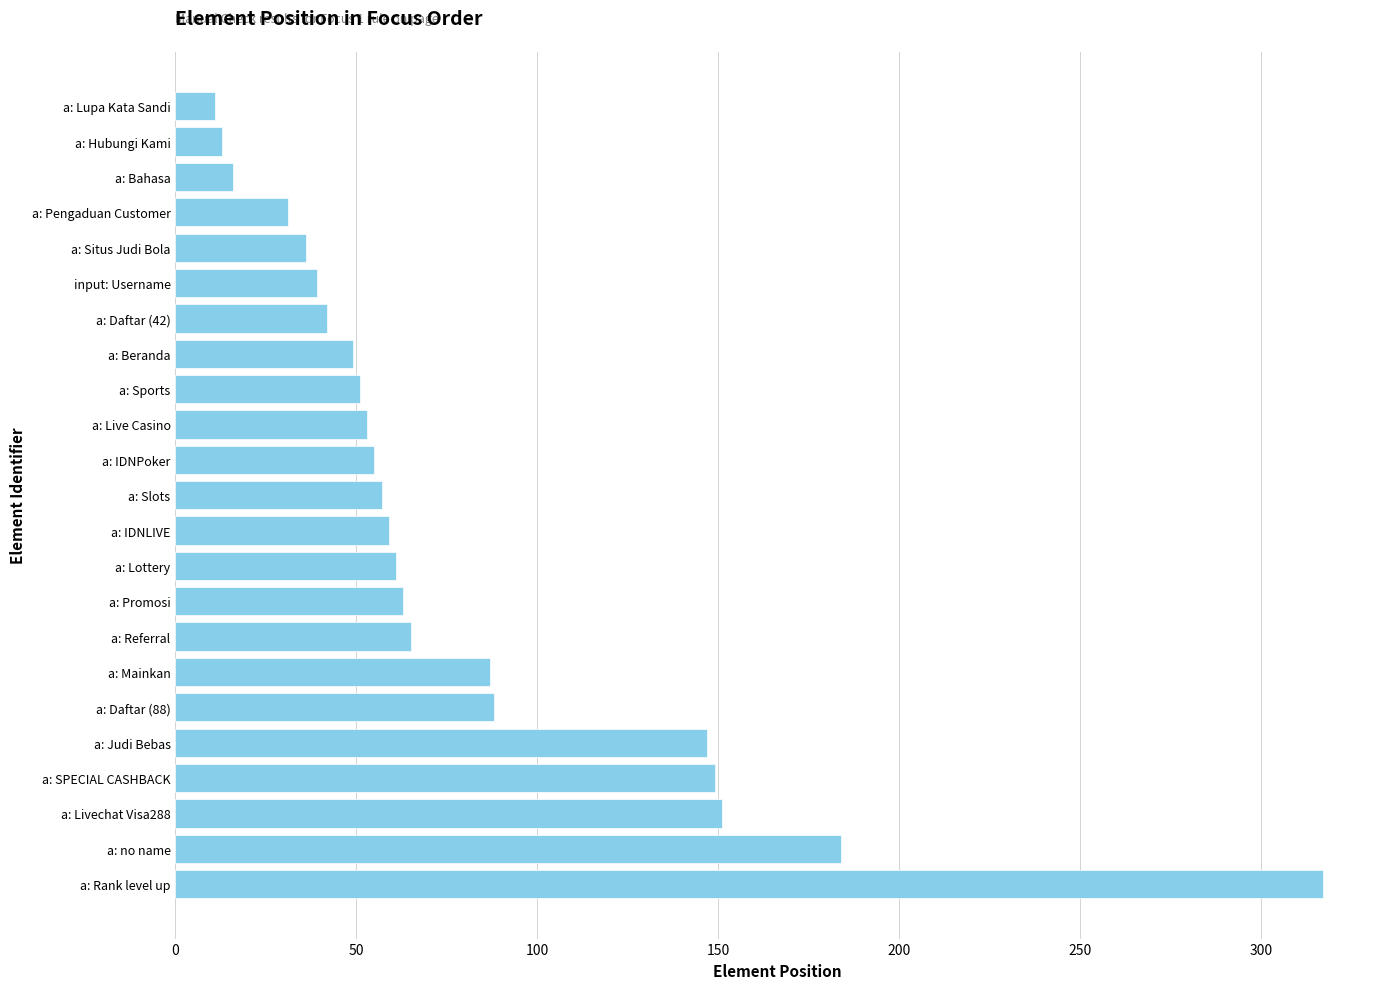

What is the greatest value displayed?

317